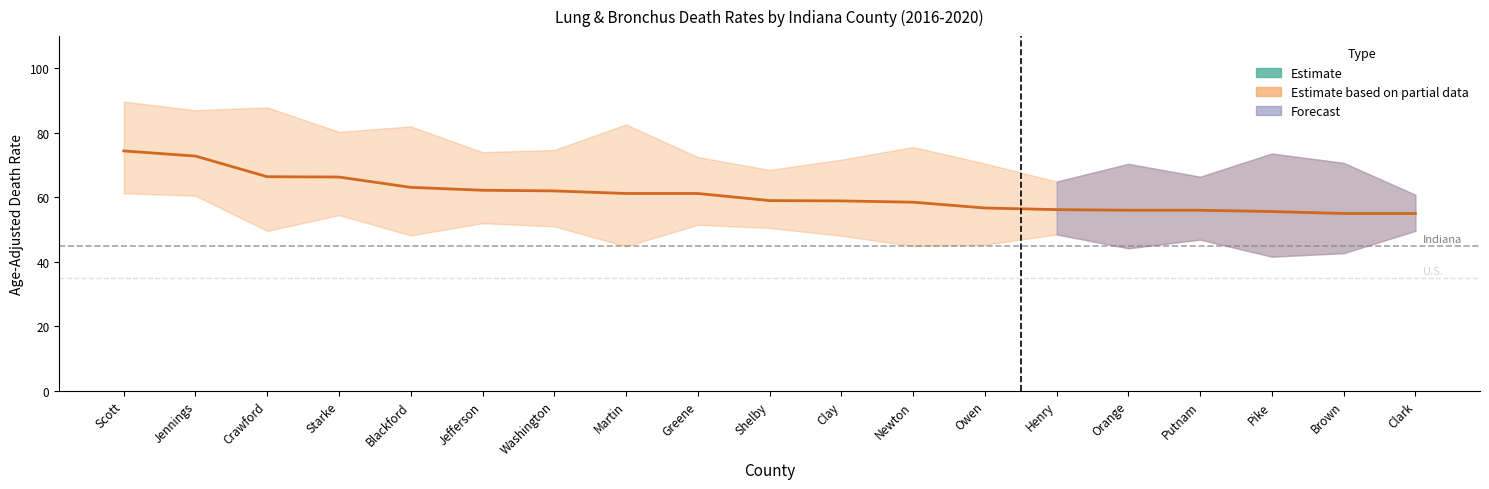

What is the approximate value at Jefferson?

62.2